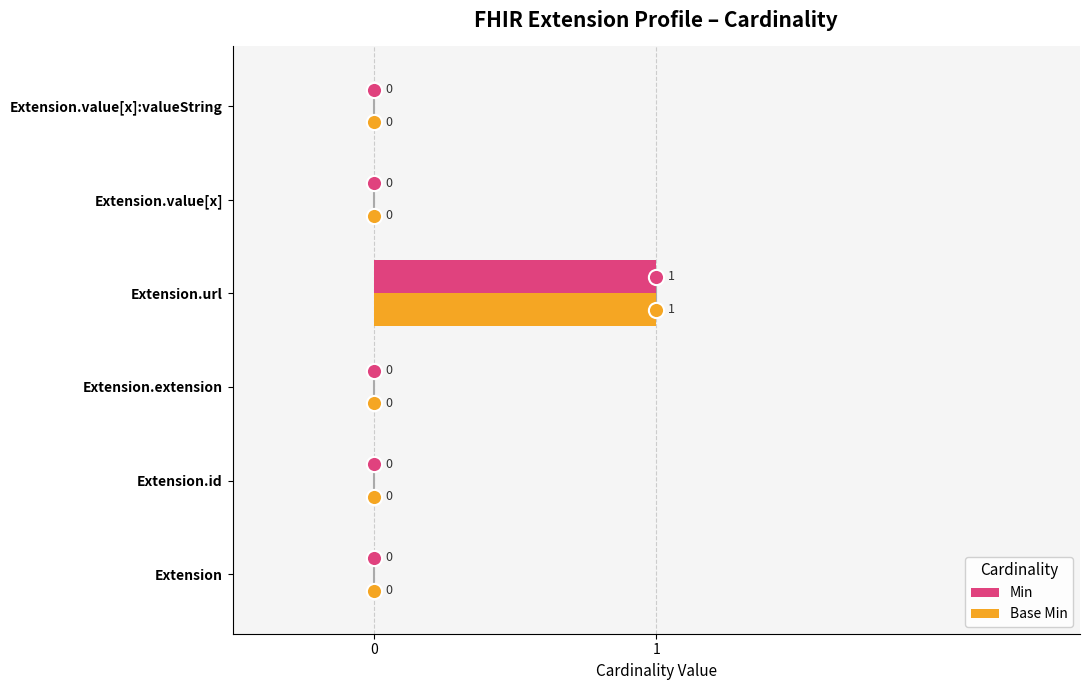

What are all the series names shown in the legend?

Min, Base Min